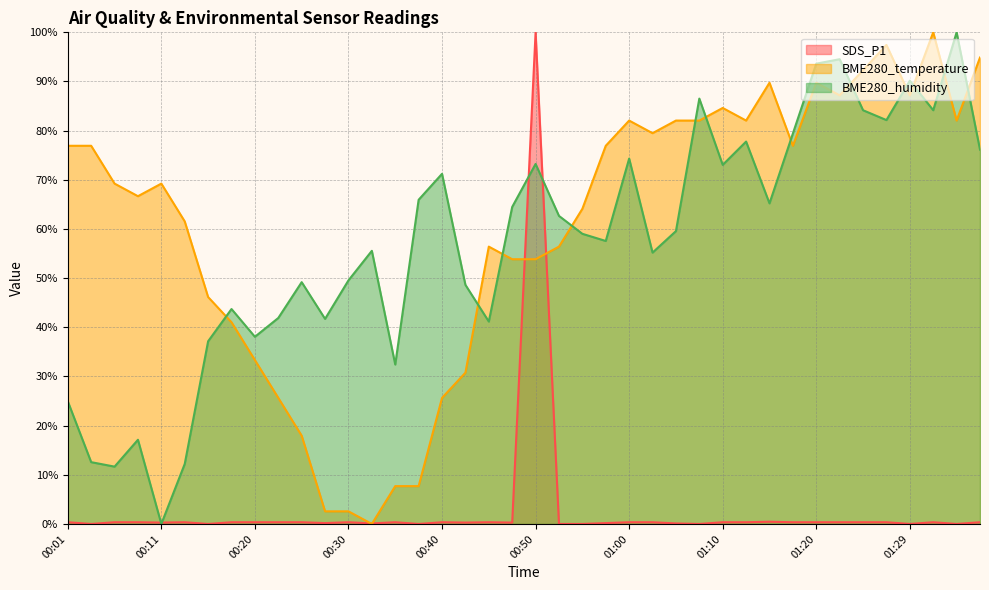

Reading left to right, extract all data points from this chart.

SDS_P1: 0.3	0.0	0.3	0.3	0.3	0.3	0.0	0.3	0.3	0.3	0.3	0.2	0.3	0.1	0.3	0.0	0.3	0.3	0.3	0.3	100.0	0.0	0.0	0.2	0.3	0.3	0.1	0.0	0.3	0.3	0.4	0.3	0.3	0.3	0.3	0.3	0.0	0.3	0.0	0.3
BME280_temperature: 76.9	76.9	69.2	66.7	69.2	61.5	46.2	41.0	33.3	25.6	17.9	2.6	2.6	0.0	7.7	7.7	25.6	30.8	56.4	53.8	53.8	56.4	64.1	76.9	82.1	79.5	82.1	82.1	84.6	82.1	89.7	76.9	89.7	87.2	92.3	97.4	87.2	100.0	82.1	94.9
BME280_humidity: 25.0	12.6	11.7	17.1	0.0	12.2	37.2	43.7	38.1	41.9	49.2	41.7	49.5	55.6	32.4	65.9	71.2	48.6	41.2	64.5	73.2	62.7	59.0	57.6	74.3	55.2	59.6	86.5	73.0	77.8	65.2	79.4	93.6	94.5	84.2	82.1	90.2	84.2	100.0	76.1